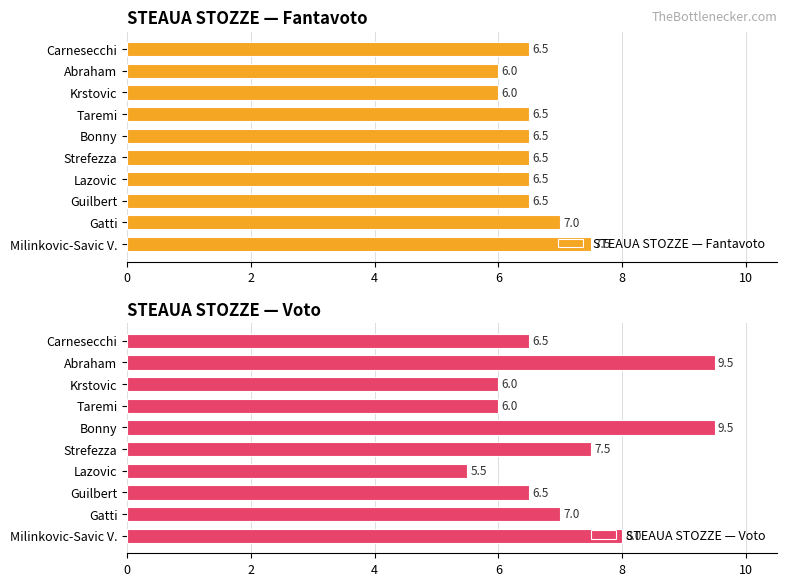

Count the number of categories in the chart.

10